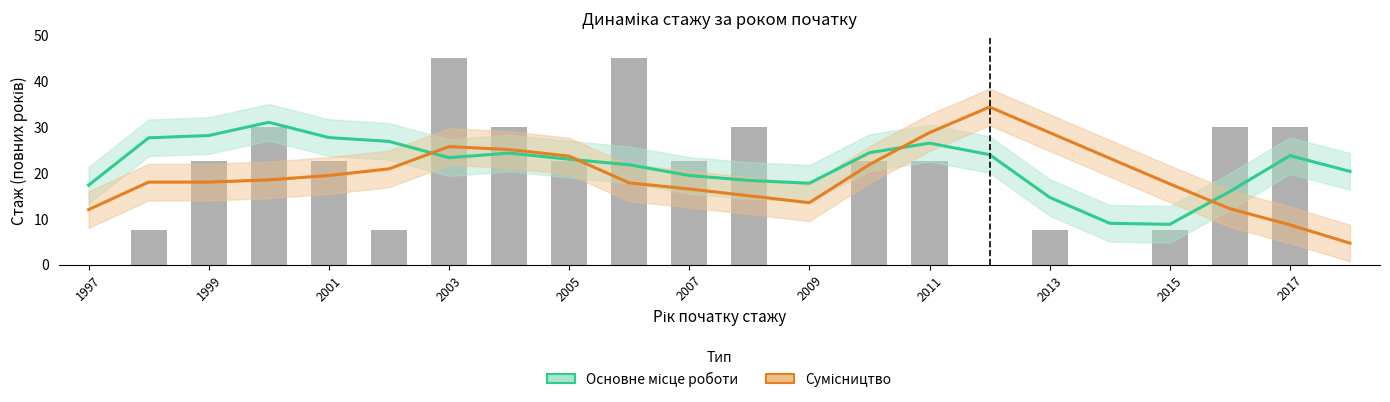

Count the number of categories in the chart.

22